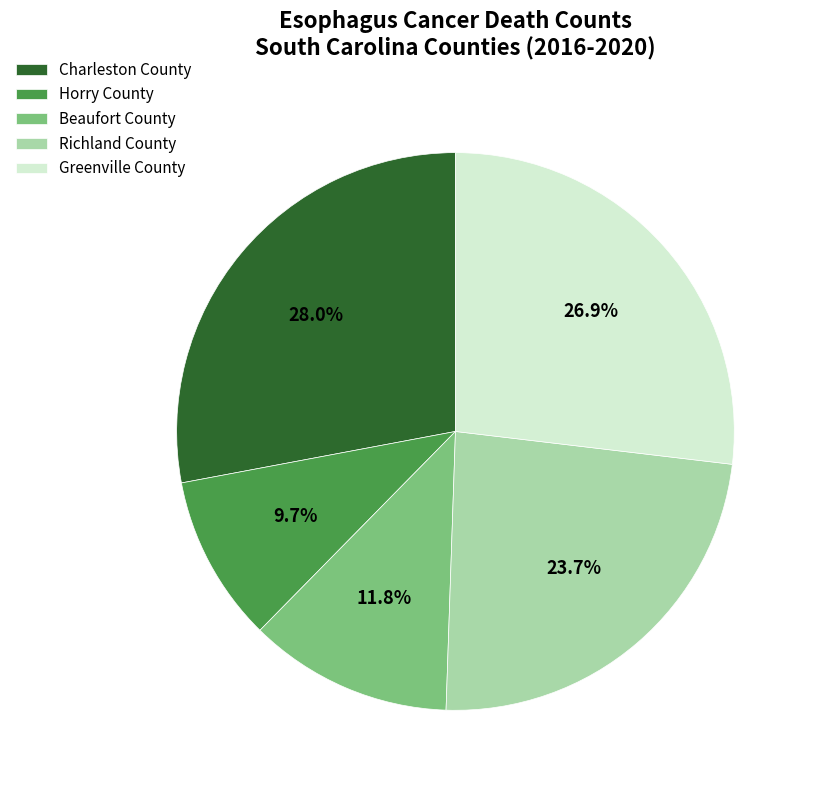

The Beaufort County slice represents 12% of the pie. True or false?

True